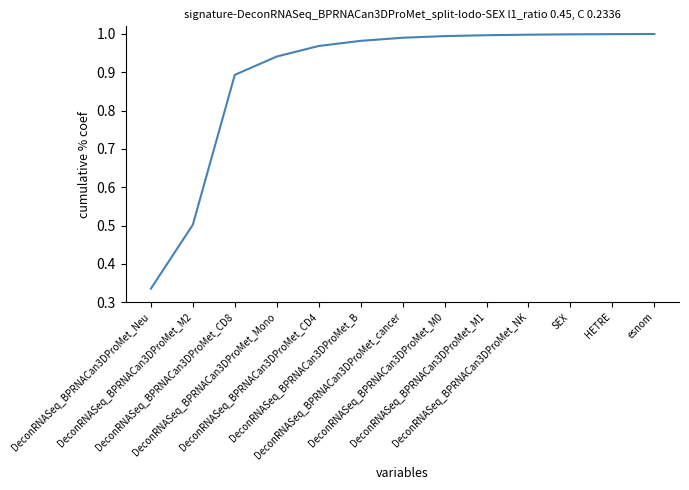

At which category does the chart reach its minimum across all series?

DeconRNASeq_BPRNACan3DProMet_Neu